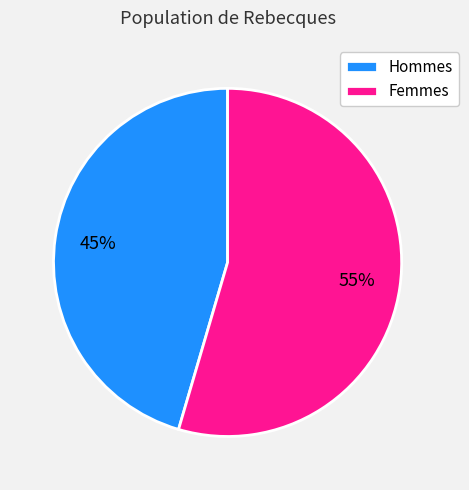

Is the sum of Hommes and Femmes greater than half?

Yes